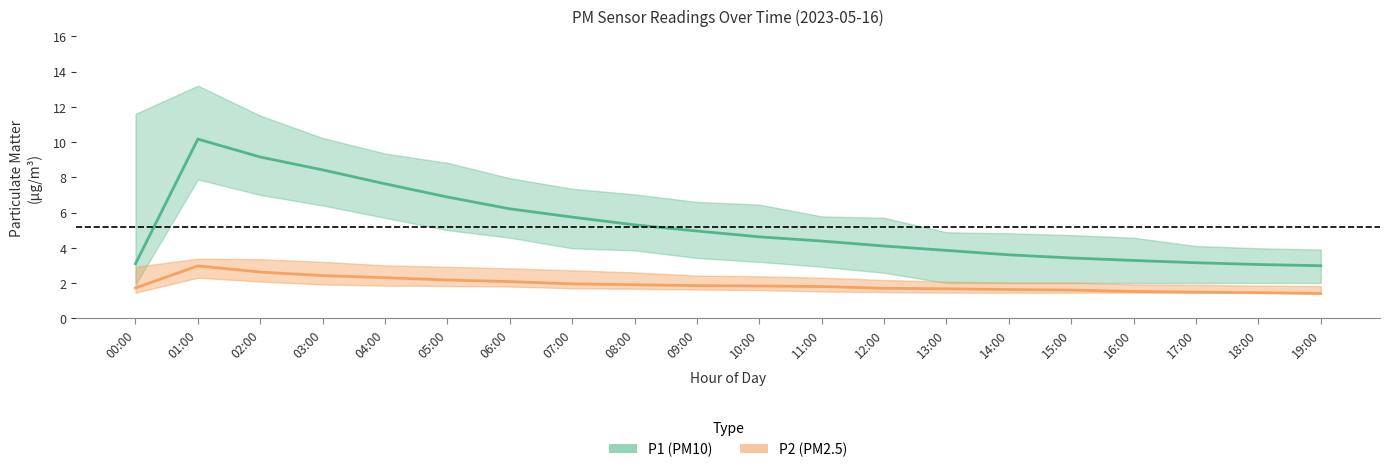

At which category does the chart reach its minimum across all series?

19:00